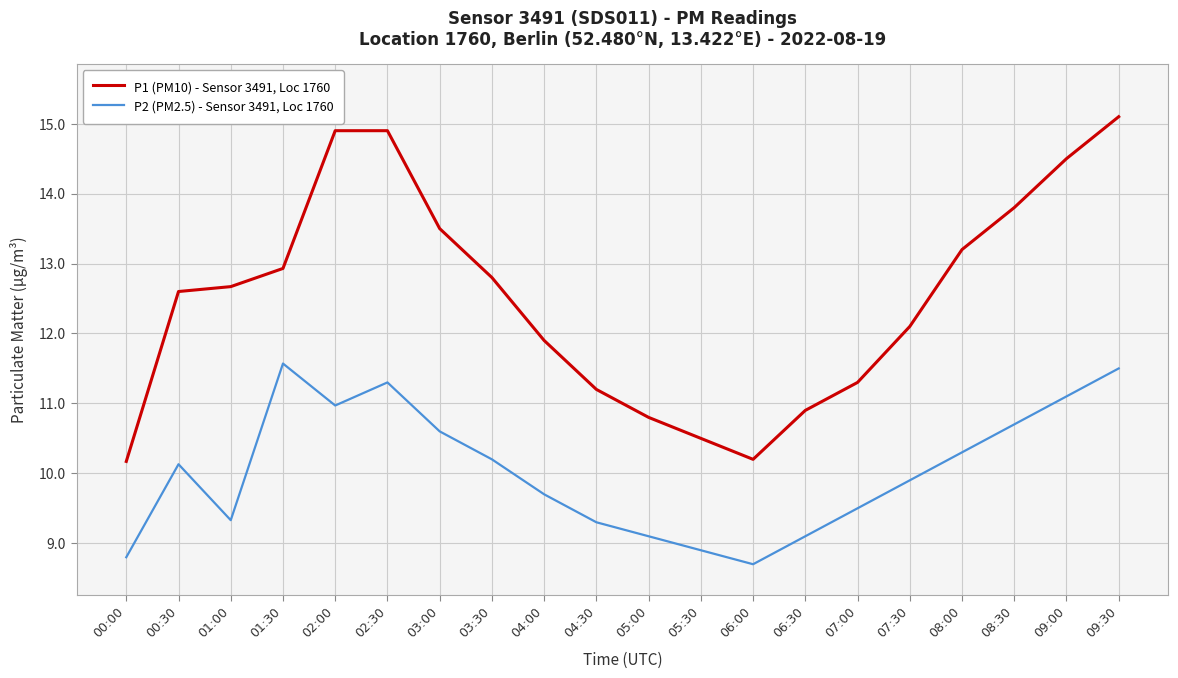

True or false: P2 (PM2.5) - Sensor 3491, Loc 1760 and P1 (PM10) - Sensor 3491, Loc 1760 cross at least once.

False